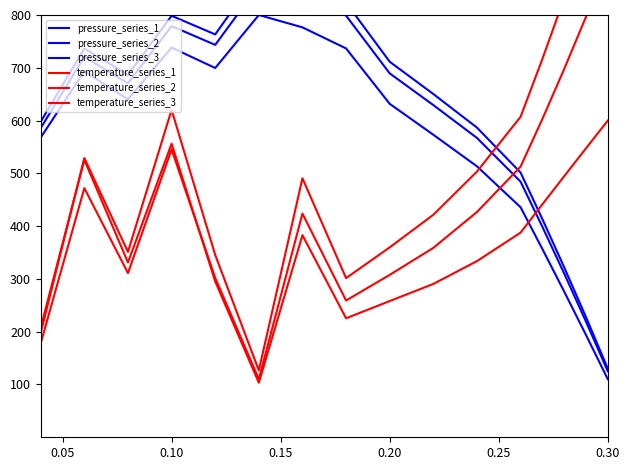

How many intersections are there between temperature_series_3 and temperature_series_2?

1